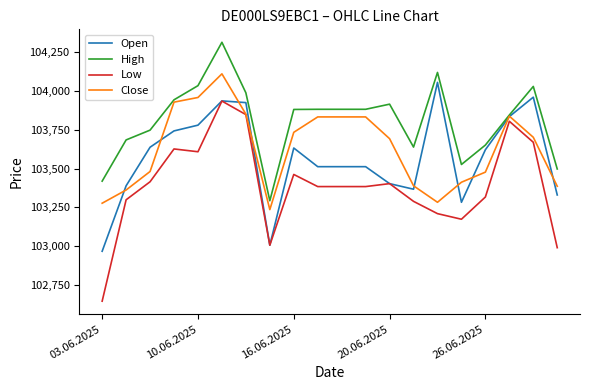

True or false: High and Low cross at least once.

False